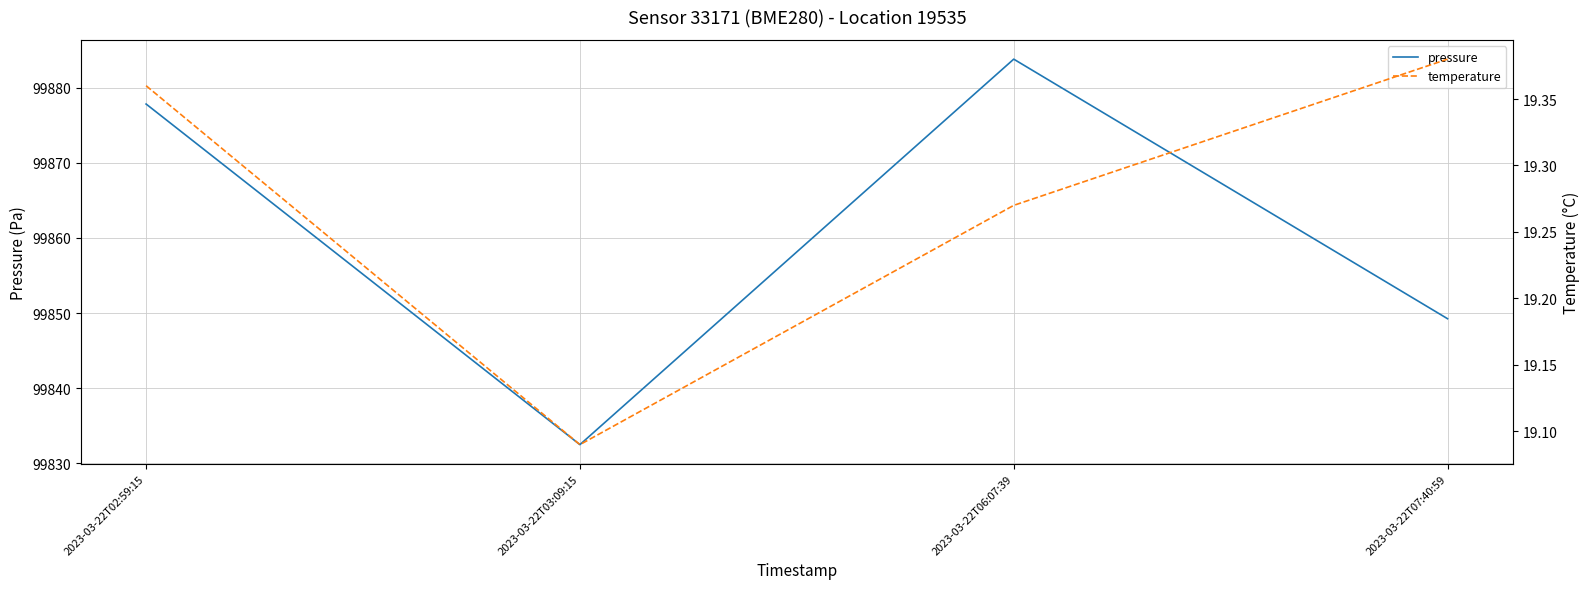

What is the highest value of the temperature series?

19.4